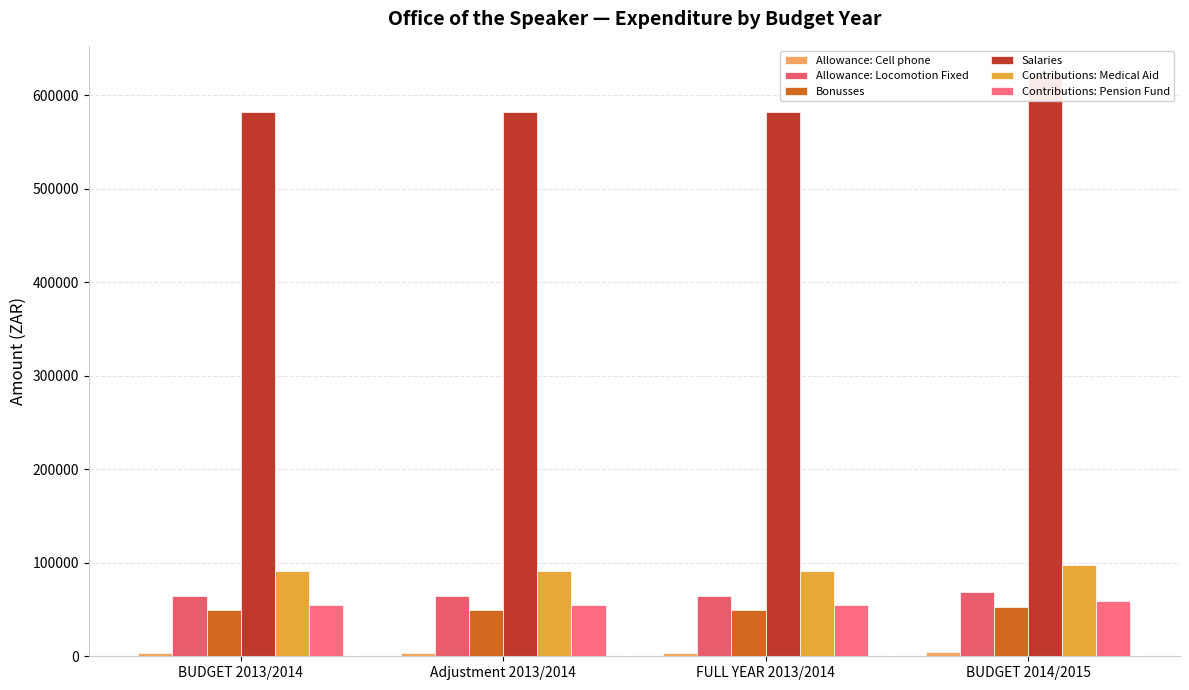

List the labels in order of Contributions: Pension Fund value, smallest first.

BUDGET 2013/2014, Adjustment 2013/2014, FULL YEAR 2013/2014, BUDGET 2014/2015